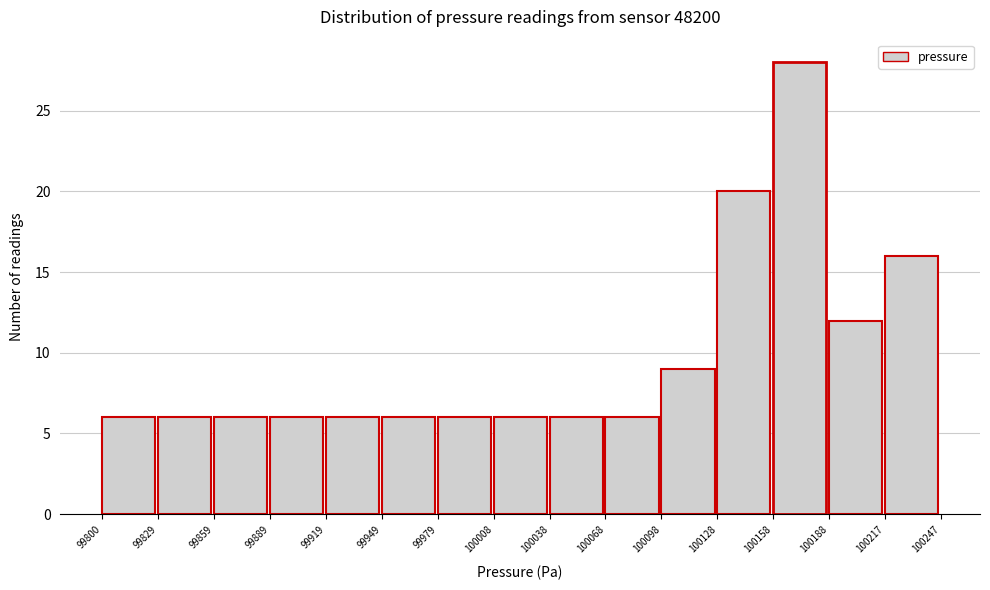

How tall is the bar that spans 99919 to 99949 on the x-axis? The values are not printed on the chart, so give them approximately, as read against the axis.

6